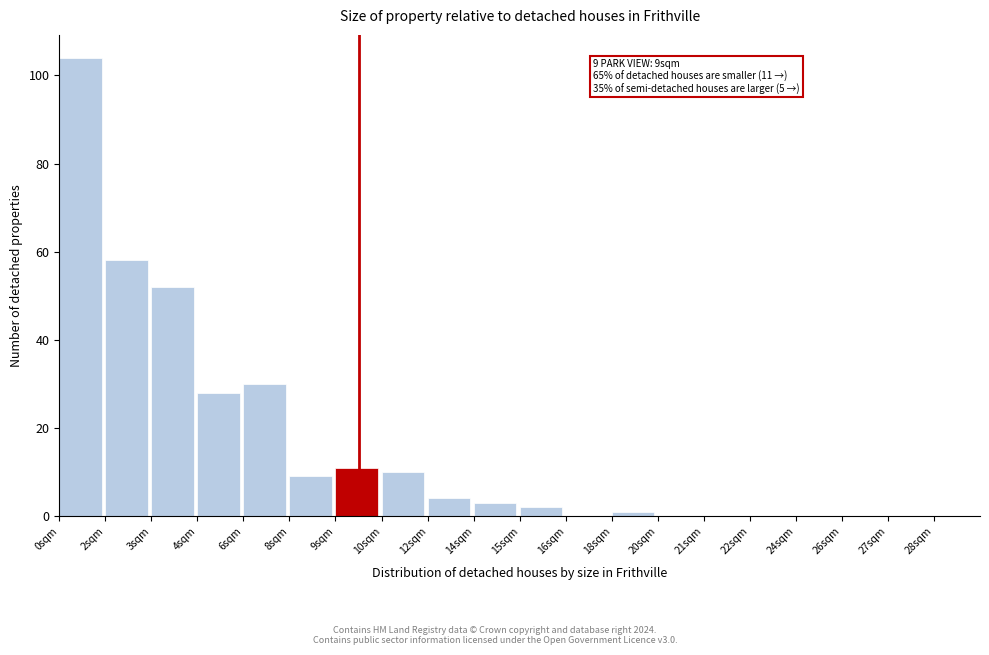

Reading right to left, extract all data points from this chart.

28sqm=0	27sqm=0	26sqm=0	24sqm=0	22sqm=0	21sqm=0	20sqm=0	18sqm=1	16sqm=0	15sqm=2	14sqm=3	12sqm=4	10sqm=10	9sqm=11	8sqm=9	6sqm=30	4sqm=28	3sqm=52	2sqm=58	0sqm=104